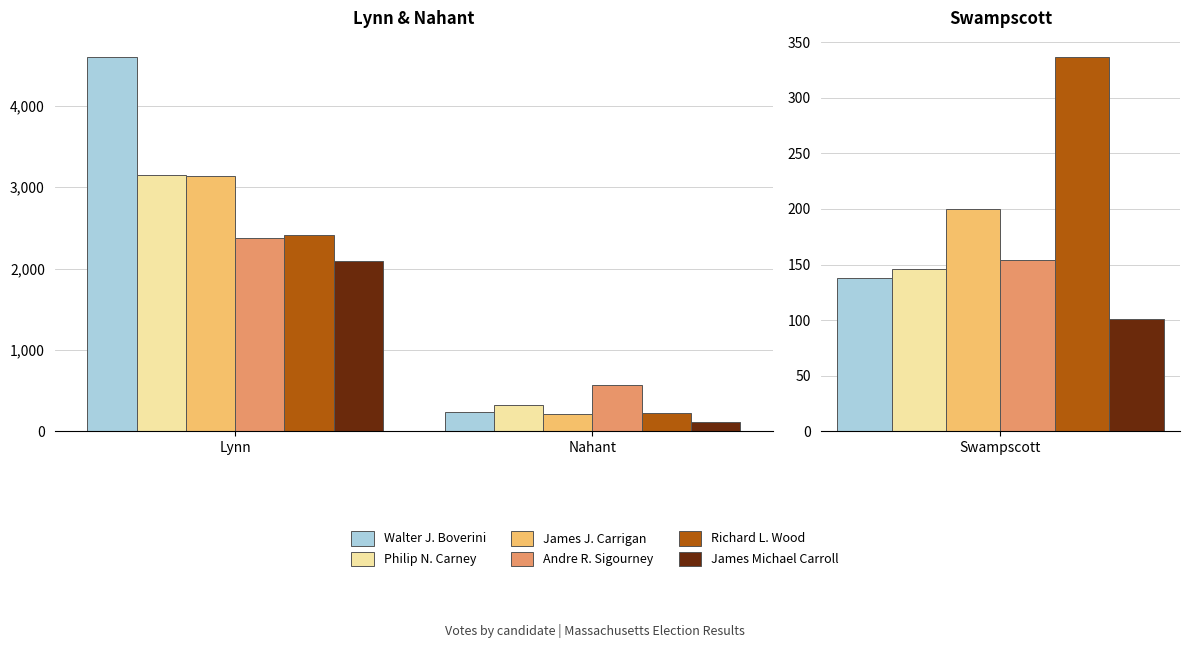

List the labels in order of James Michael Carroll value, smallest first.

Nahant, Lynn